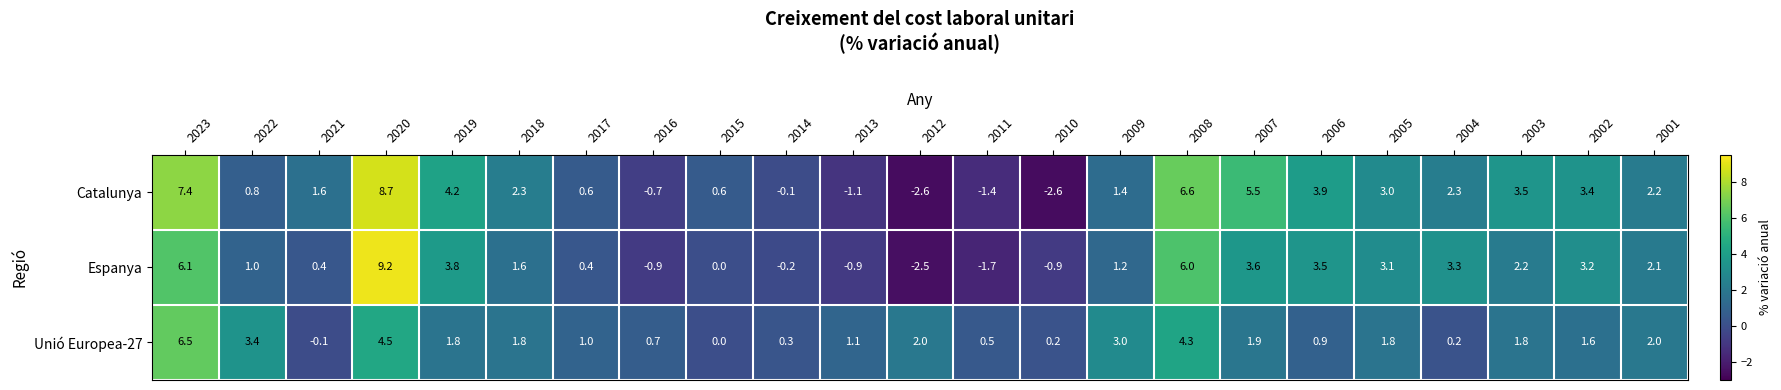

What is the spread (max minus min) of values at 2019?

2.4